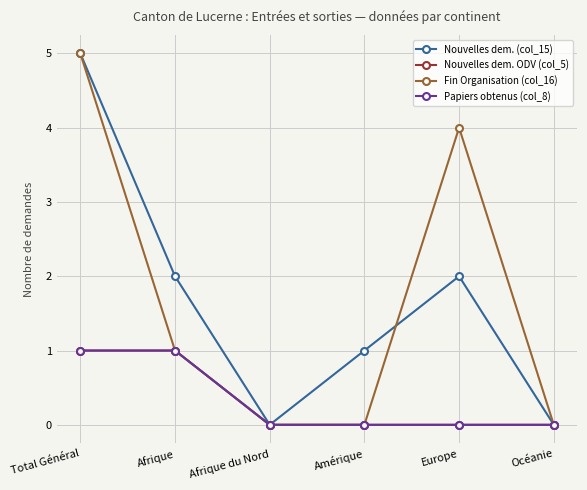

The Fin Organisation (col_16) series shows 1 at Afrique. True or false?

True